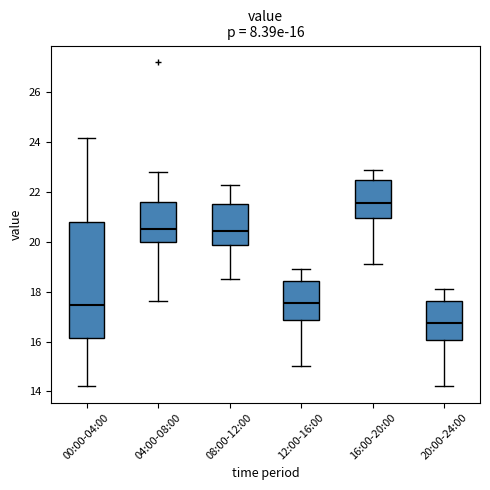

Which box's median line is the highest?

16:00-20:00